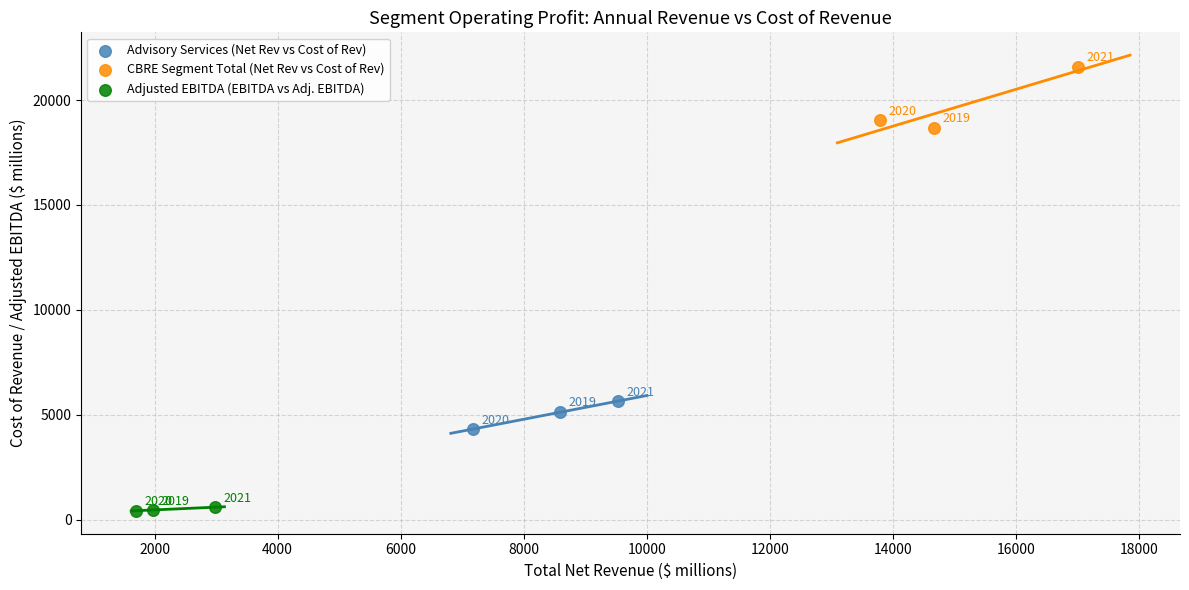

Which series has the widest spread of Y values?

CBRE Segment Total (Net Rev vs Cost of Rev)